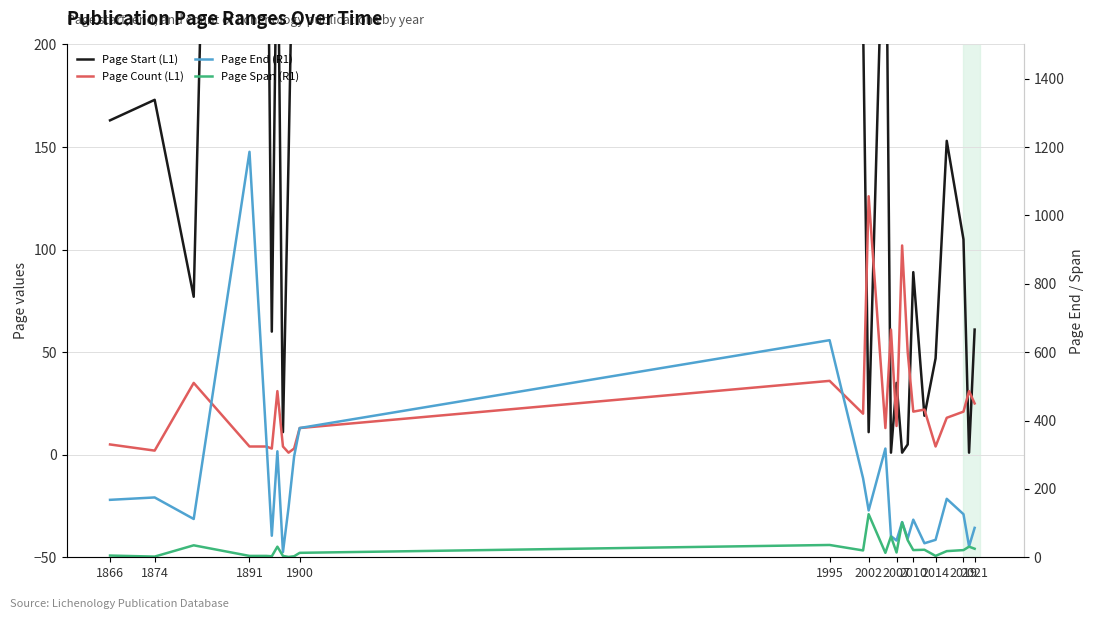

What are all the series names shown in the legend?

Page Start (L1), Page Count (L1), Page End (R1), Page Span (R1)